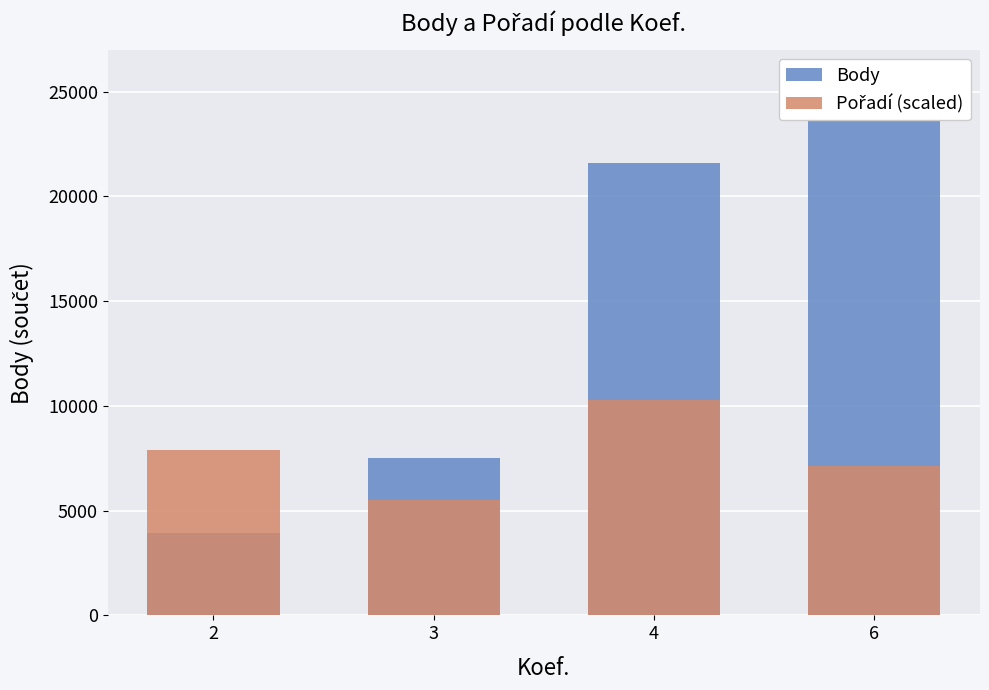

What is the value of the Pořadí (scaled) bar at the 4th from the left?

7111.1